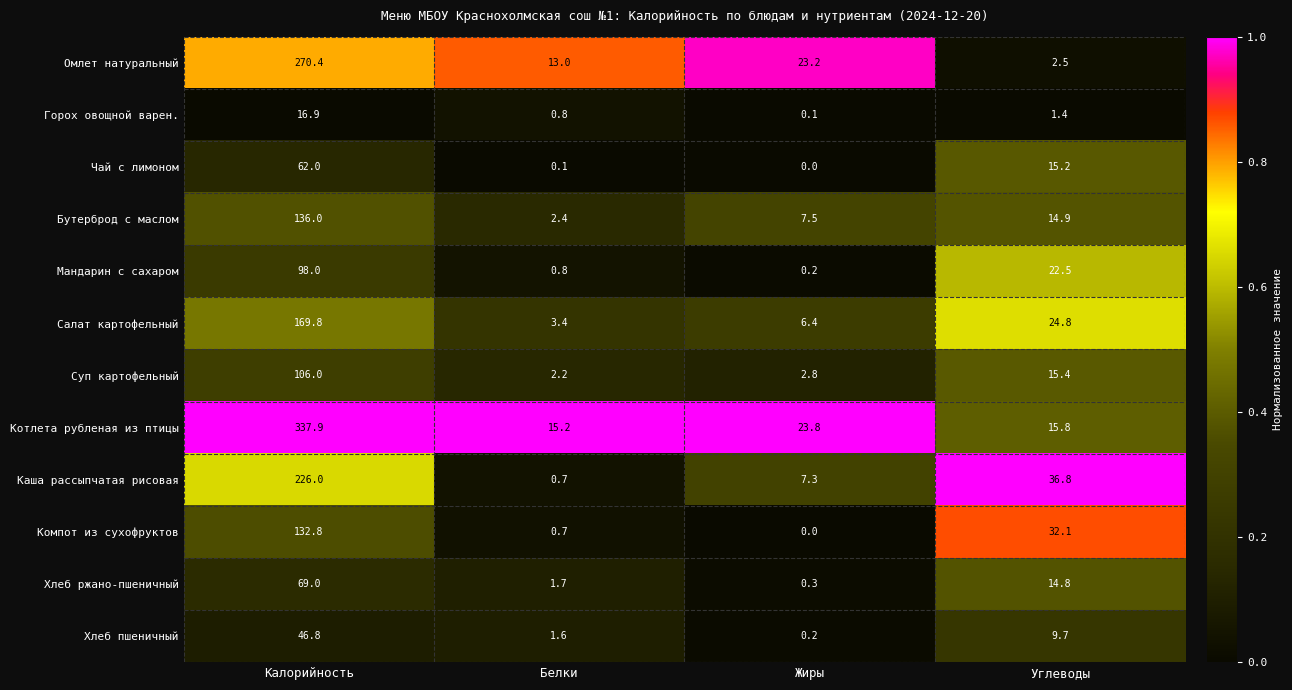

What is the spread (max minus min) of values at Калорийность?

321.0